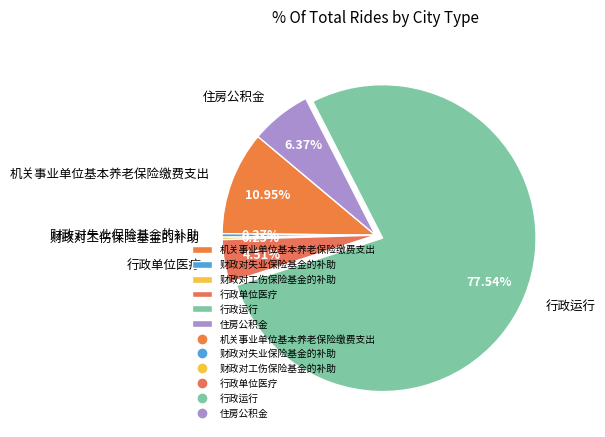

What is the majority slice?

行政运行